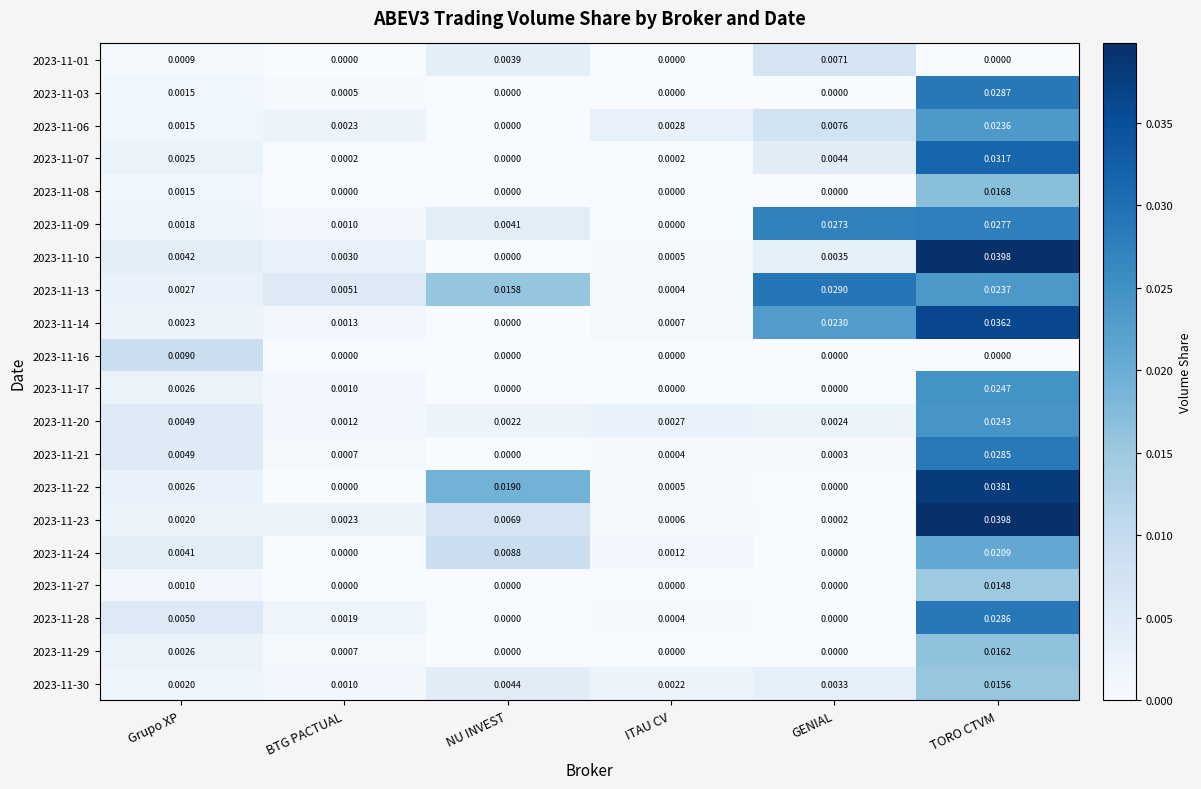

Which category has the lowest value in the 2023-11-07 series?

NU INVEST